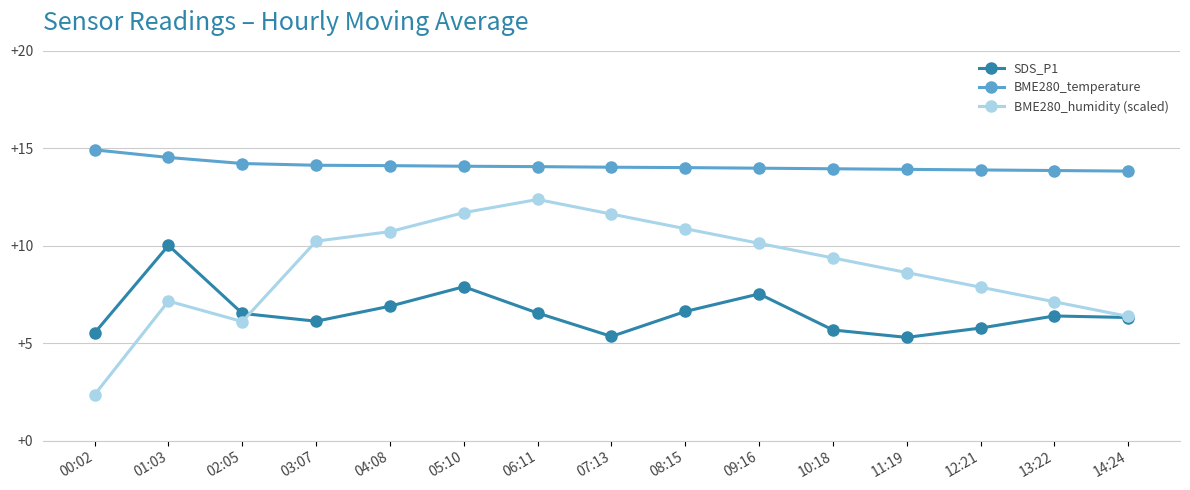

What is the label of the 14th point from the left?

13:22